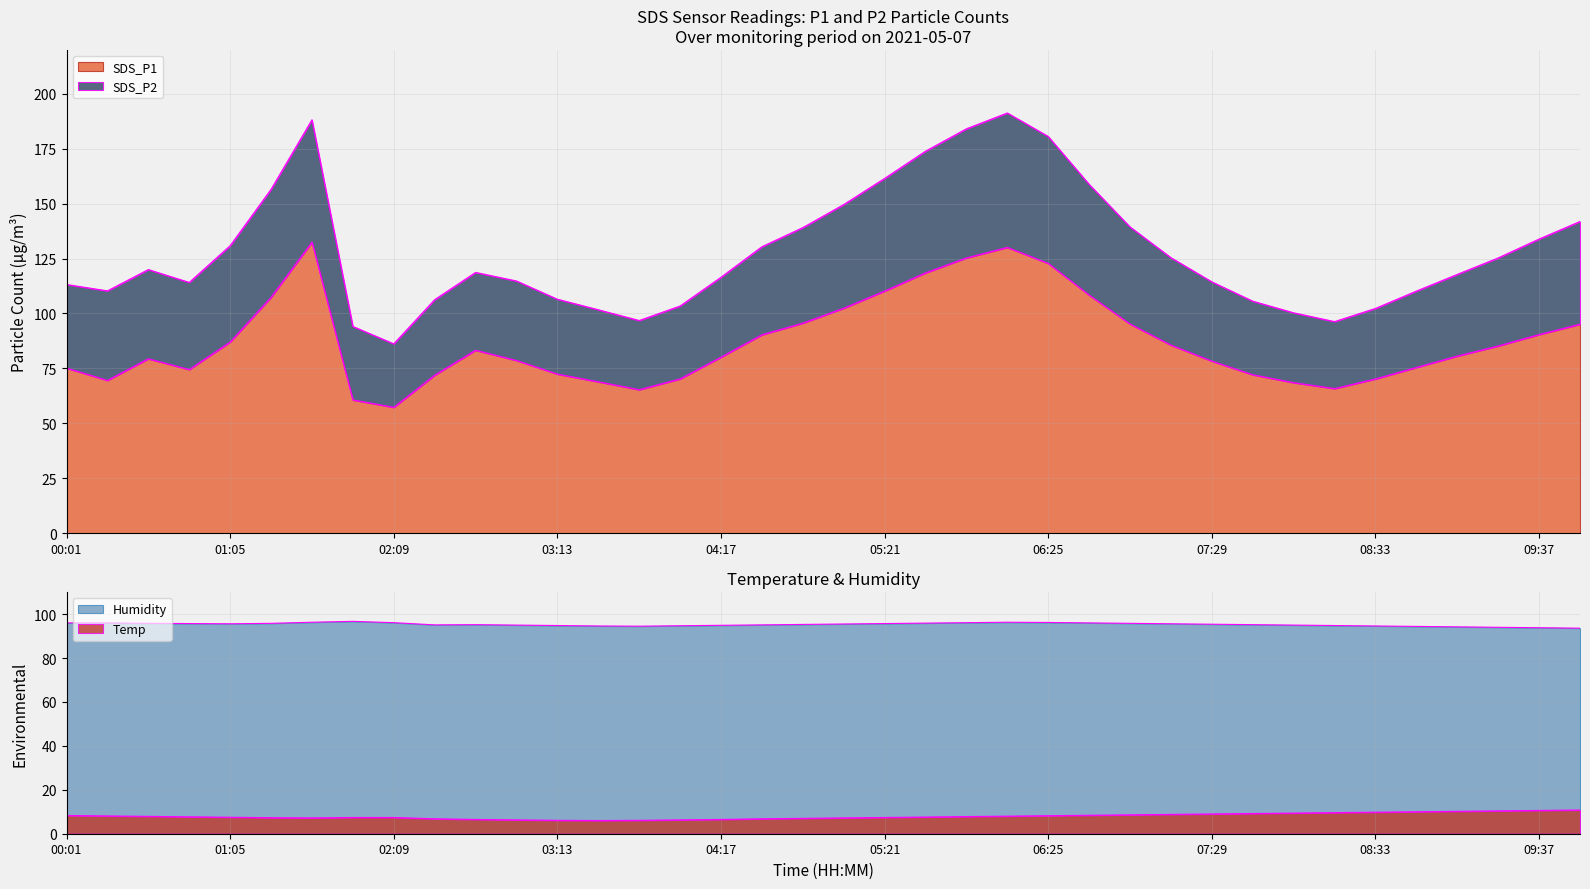

Reading left to right, list all the values displayed in this chart.

SDS_P1: 75.1	69.5	79.4	74.5	87.0	107.4	132.5	60.6	57.3	71.9	83.3	78.6	72.4	68.9	65.3	70.2	80.1	90.3	95.6	102.4	110.2	118.5	125.3	130.1	122.8	108.4	95.2	85.6	78.3	72.1	68.5	65.8	70.2	75.4	80.6	85.2	90.4	95.1
SDS_P2: 113.2	110.3	120.0	114.1	130.9	156.5	188.2	94.1	86.2	106.3	118.7	114.8	106.5	101.7	96.8	103.4	116.5	130.4	139.1	149.6	161.5	173.9	184.1	191.3	180.6	158.8	139.4	125.4	114.4	105.6	100.3	96.3	102.3	110.2	117.8	125.3	133.9	141.9
Temp: 8.3	8.1	7.9	7.7	7.5	7.3	7.2	7.4	7.4	6.8	6.5	6.3	6.1	6.0	6.1	6.3	6.5	6.8	7.0	7.2	7.4	7.6	7.8	8.0	8.2	8.4	8.6	8.8	9.0	9.2	9.4	9.6	9.8	10.0	10.2	10.4	10.6	10.8
Humidity: 96.0	96.0	95.8	95.7	95.6	95.8	96.3	96.7	96.1	95.1	95.2	95.0	94.8	94.6	94.5	94.7	94.9	95.1	95.3	95.5	95.7	95.9	96.1	96.3	96.2	96.0	95.8	95.6	95.4	95.2	95.0	94.8	94.6	94.4	94.2	94.0	93.8	93.6